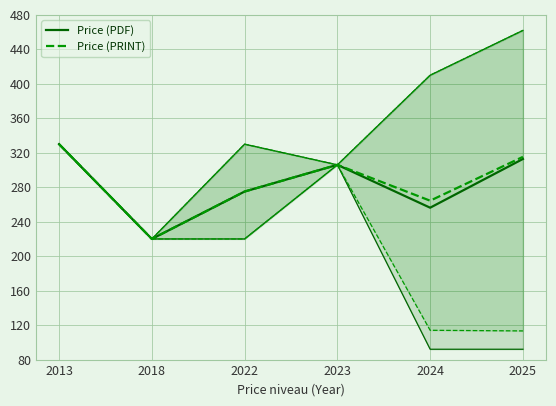

At which label does Price (PRINT) reach its peak?

2013